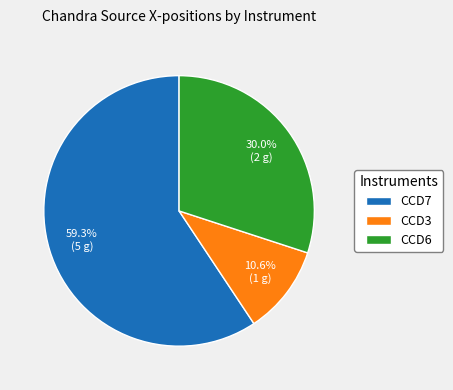

Do CCD7 and CCD3 together represent more than half of the pie?

Yes